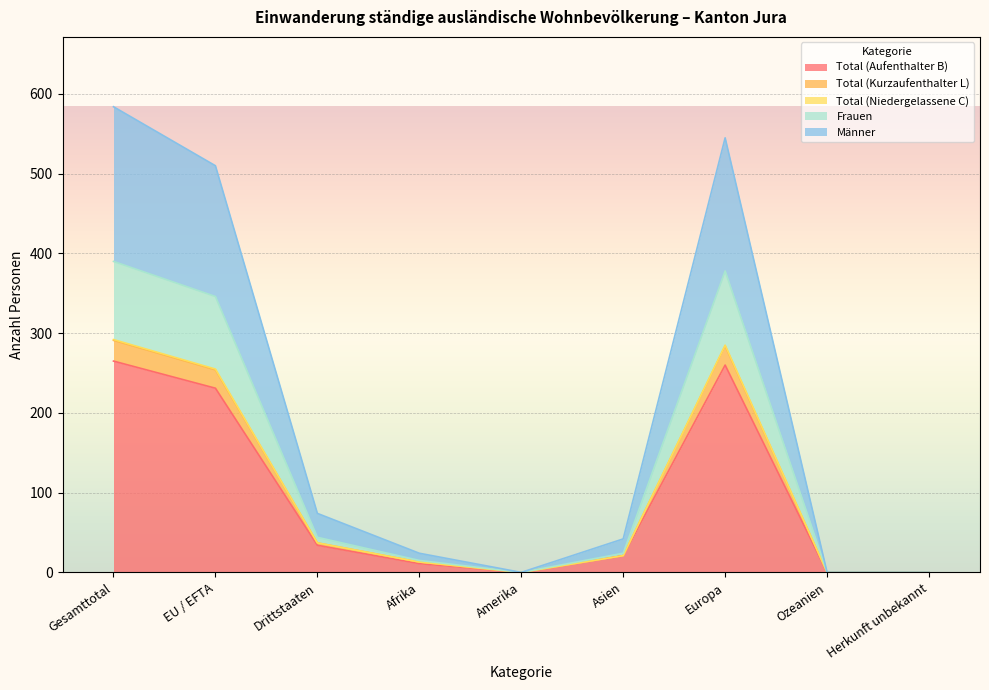

True or false: Total (Aufenthalter B) has a value of 0 at Herkunft unbekannt.

True